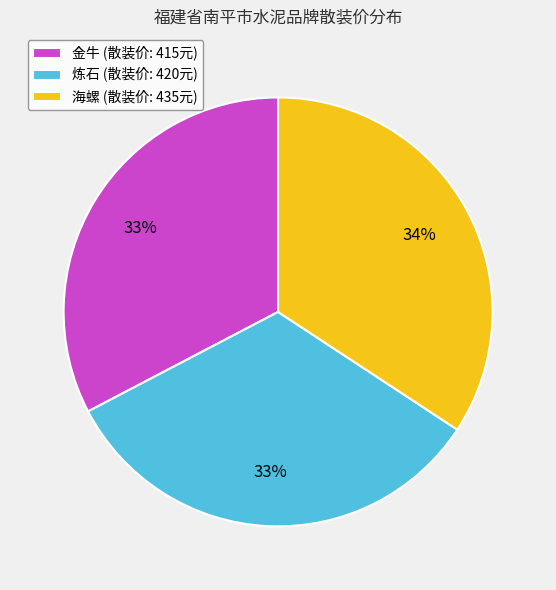

Is the sum of 海螺 and 炼石 greater than half?

Yes